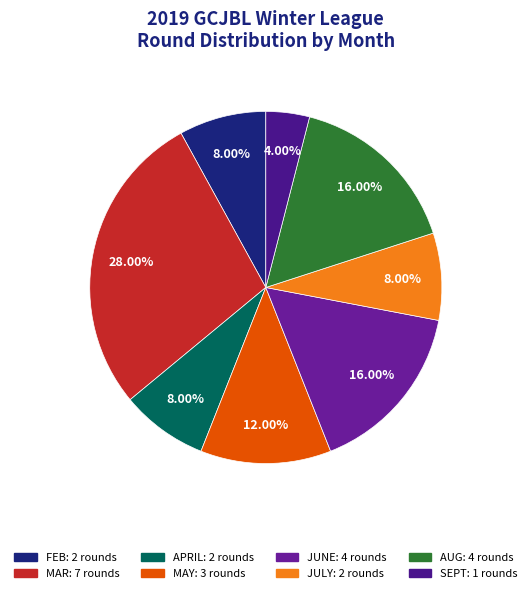

True or false: MAY accounts for 12% of the total.

True